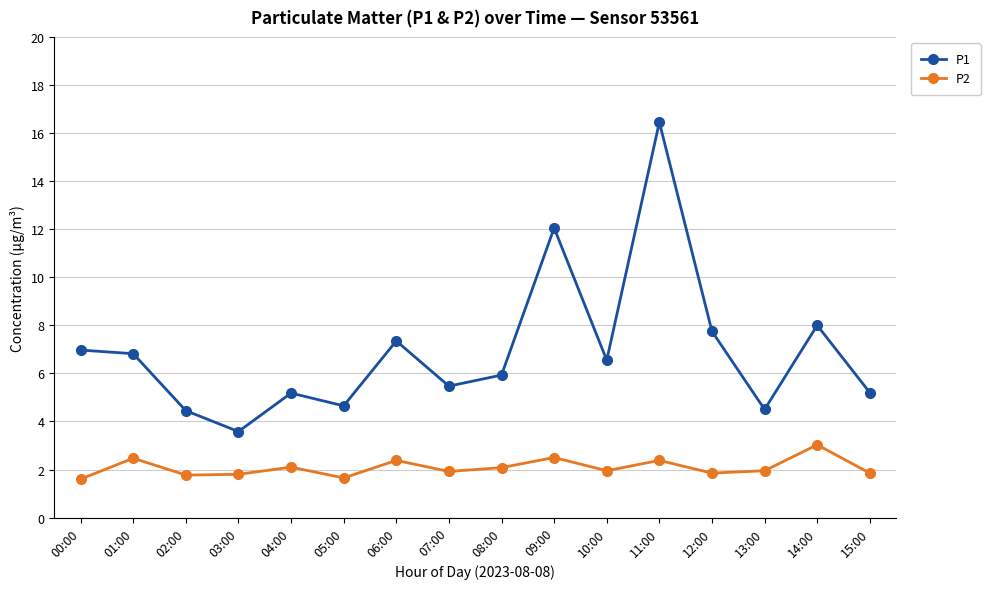

At which category does P2 reach its first local peak?

01:00